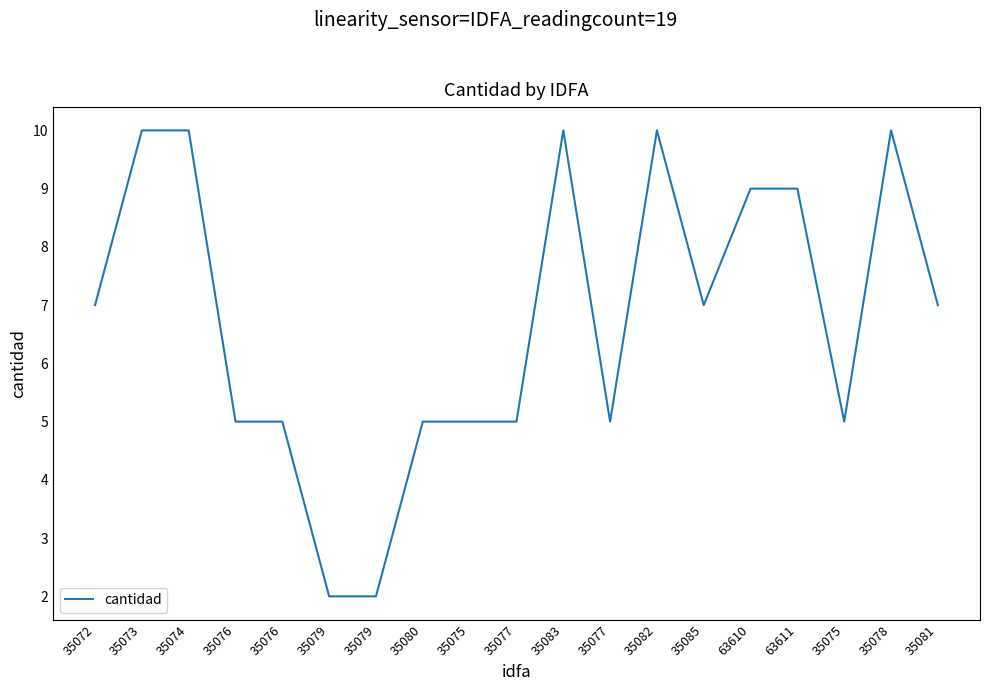

Reading right to left, what are all the values shown in this chart?

7	10	5	9	9	7	10	5	10	5	5	5	2	2	5	5	10	10	7